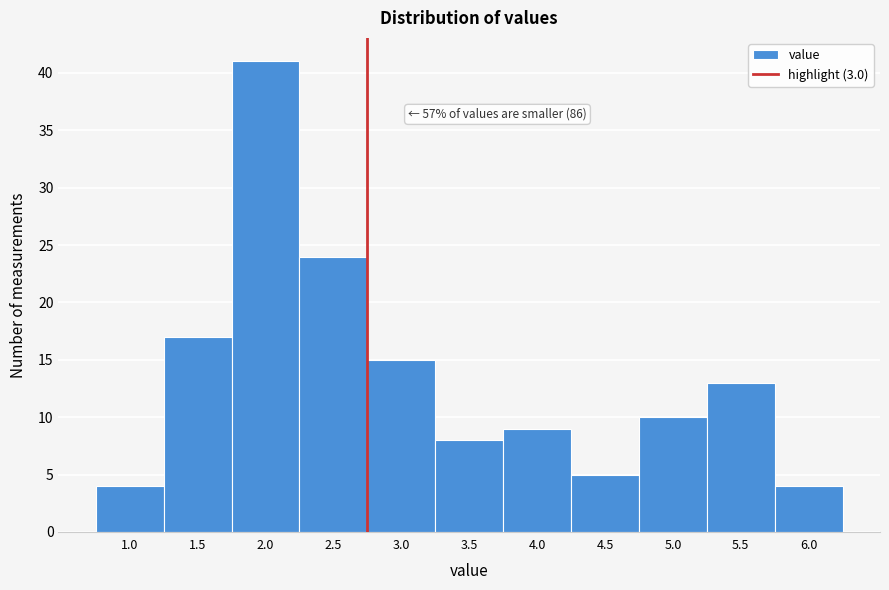

Reading left to right, list all the values displayed in this chart.

1.0=4	1.5=17	2.0=41	2.5=24	3.0=15	3.5=8	4.0=9	4.5=5	5.0=10	5.5=13	6.0=4